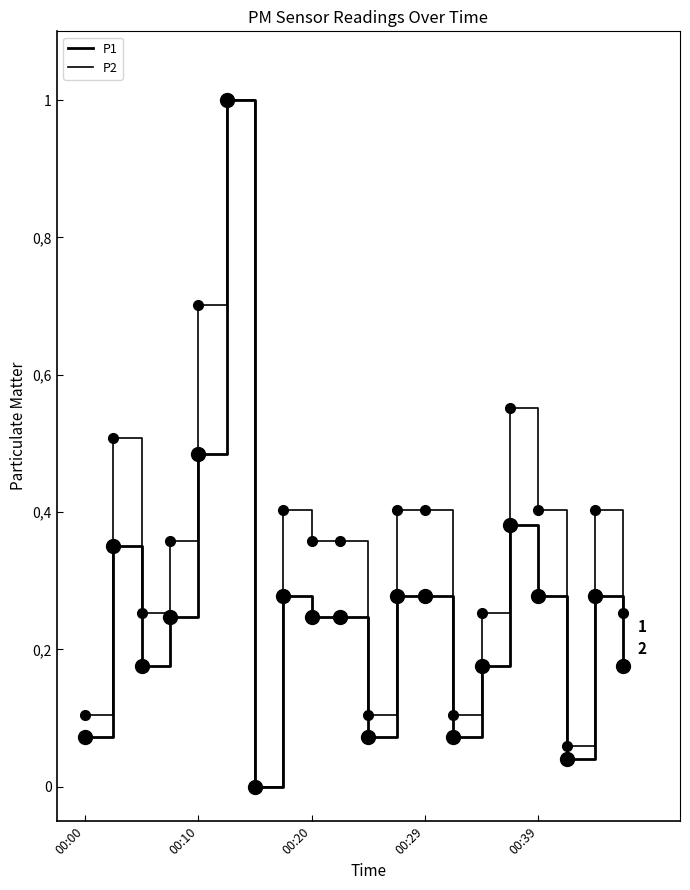

At which category does the chart reach its peak across all series?

5